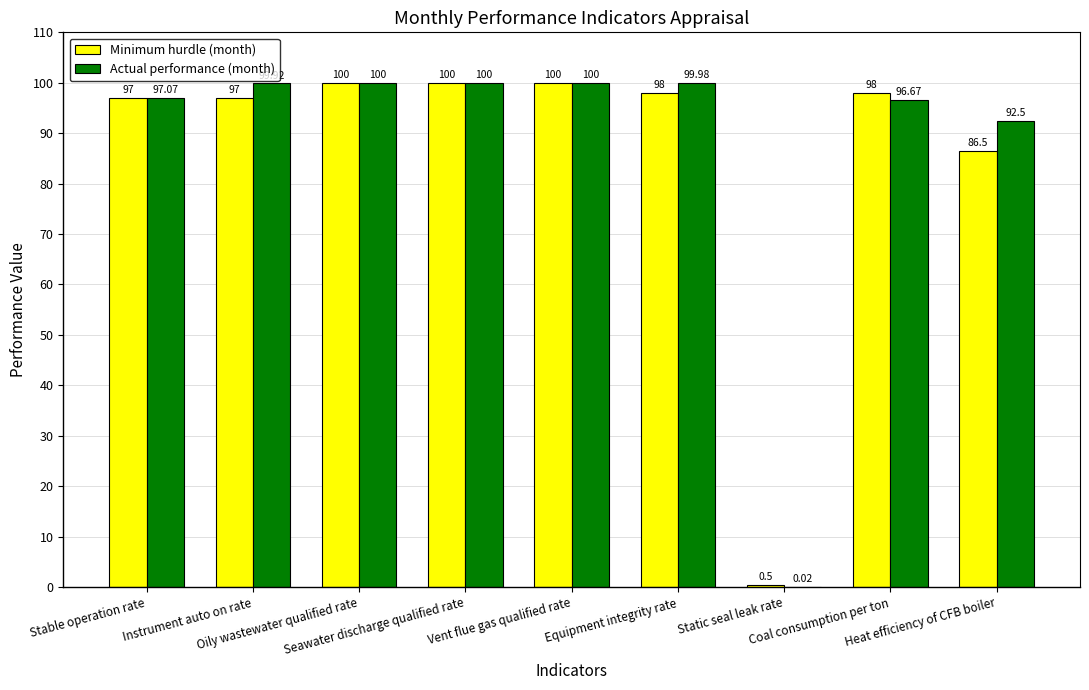

Which series has the largest total across all categories?

Actual performance (month)